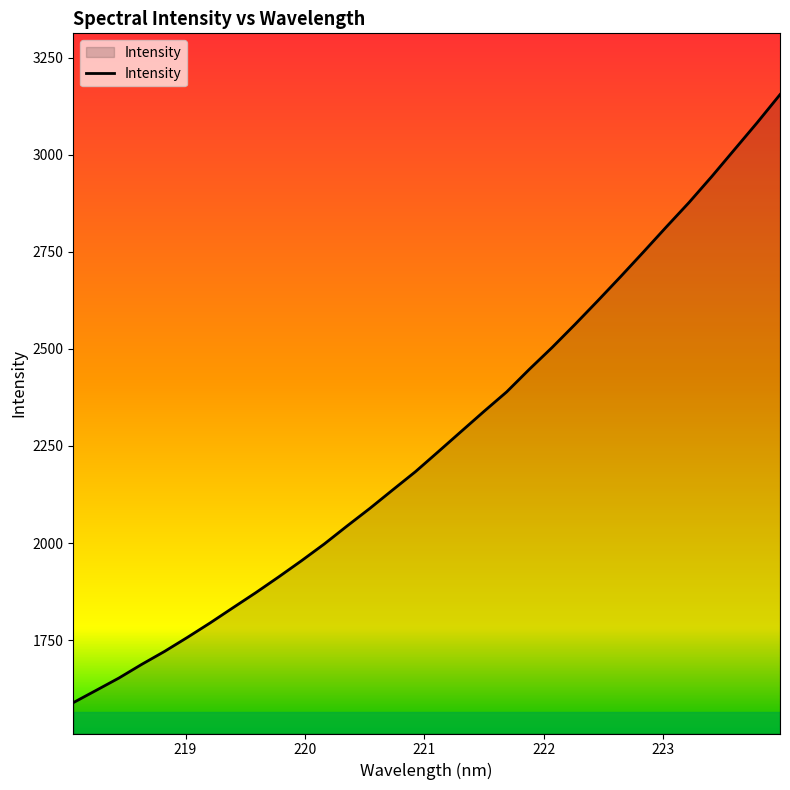

What is the maximum value shown in the chart?

3154.6